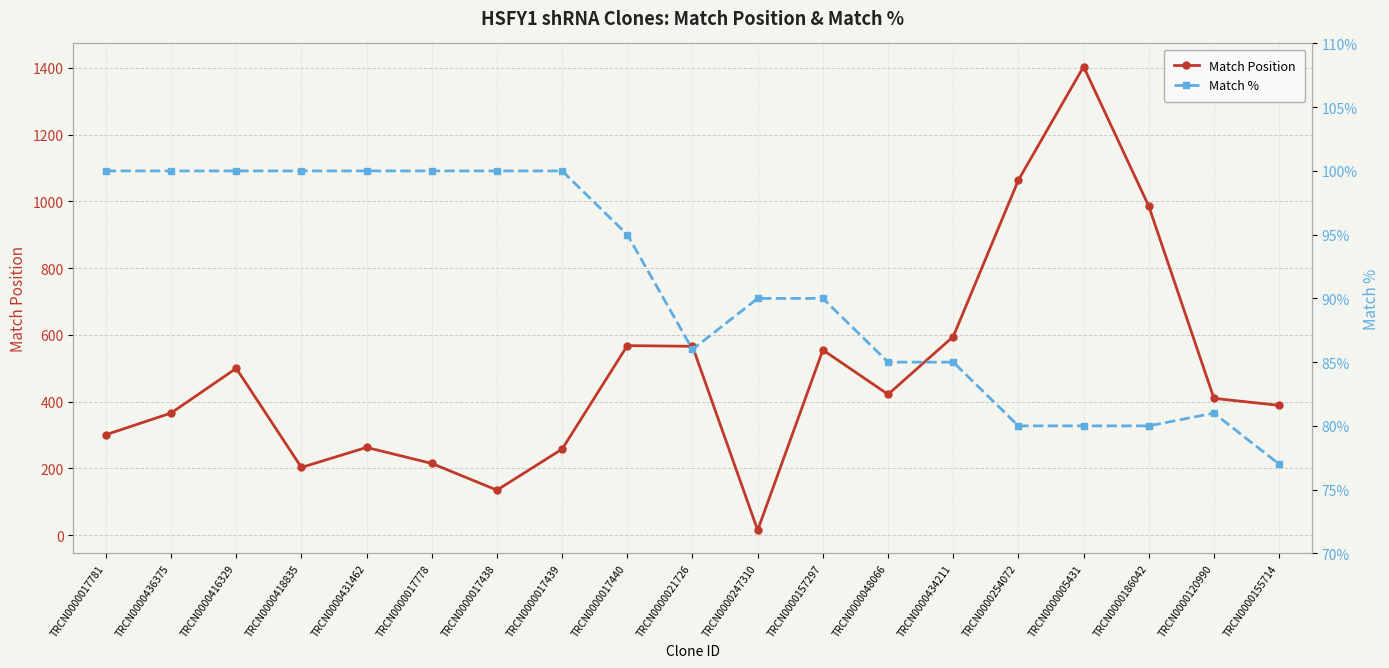

Where is Match % nearest to the value 88?

TRCN0000021726